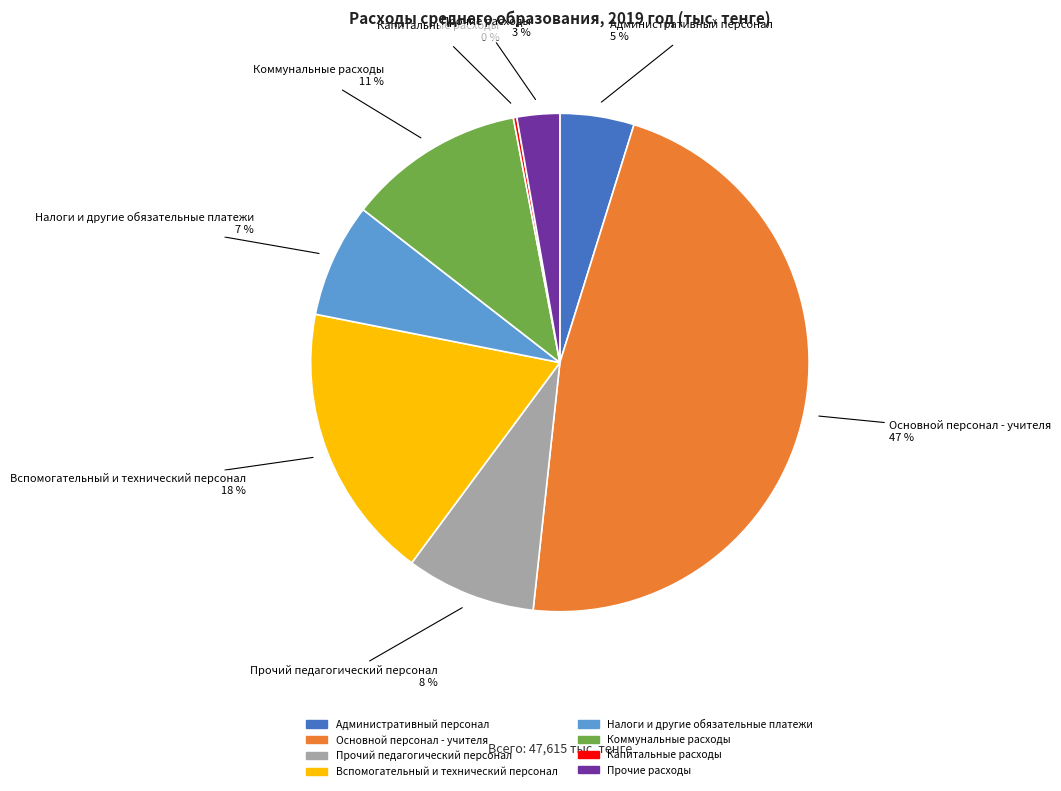

What is the ratio of the value at Основной персонал - учителя to the value at Вспомогательный и технический персонал?

2.6